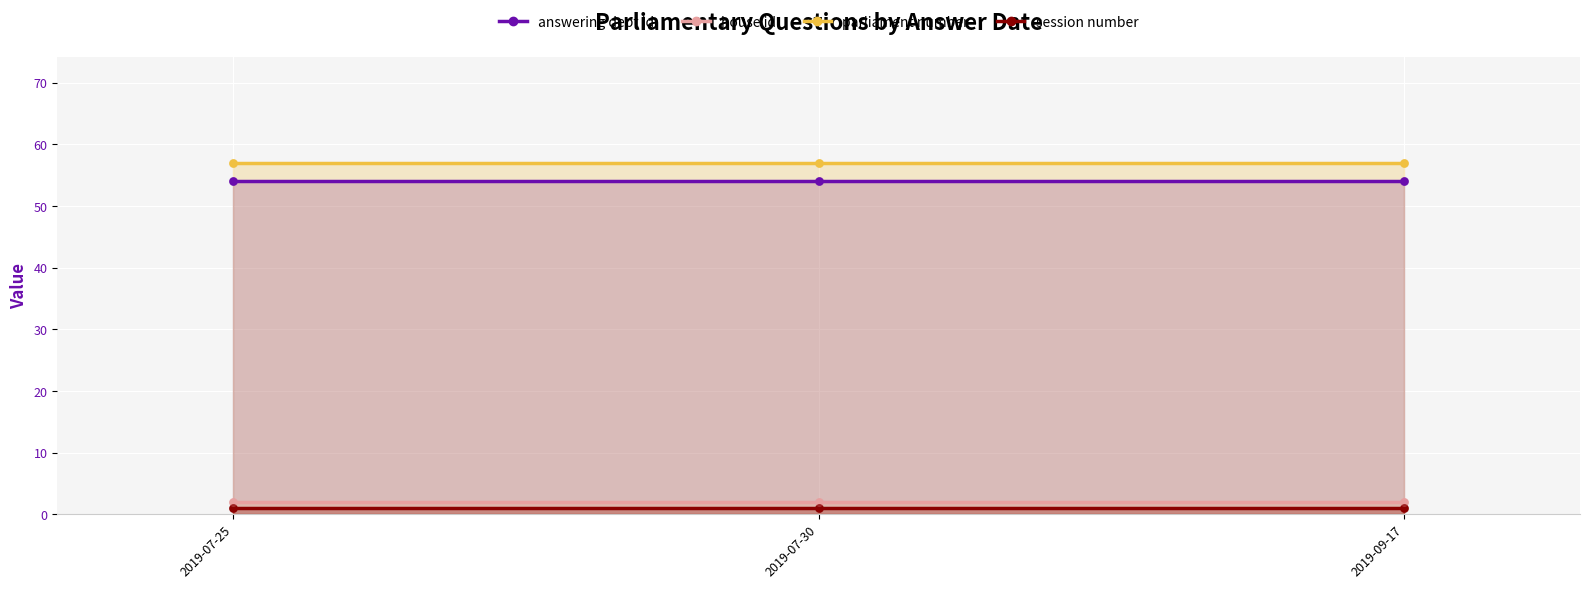

Which series contains the lowest Y value?

session number